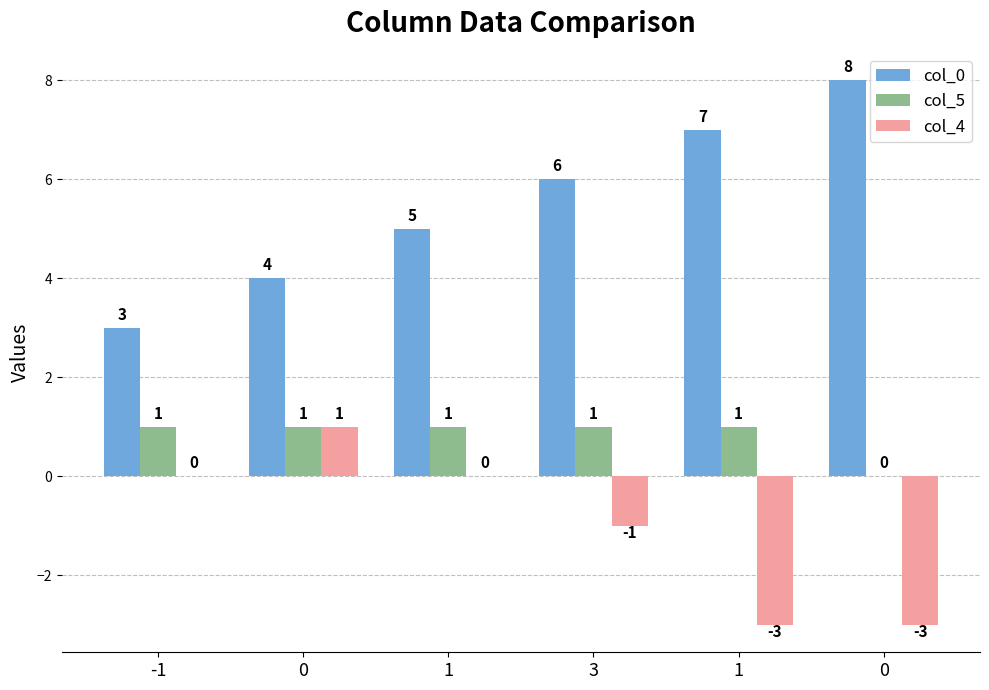

The value of col_4 at -1 is 2. True or false?

False